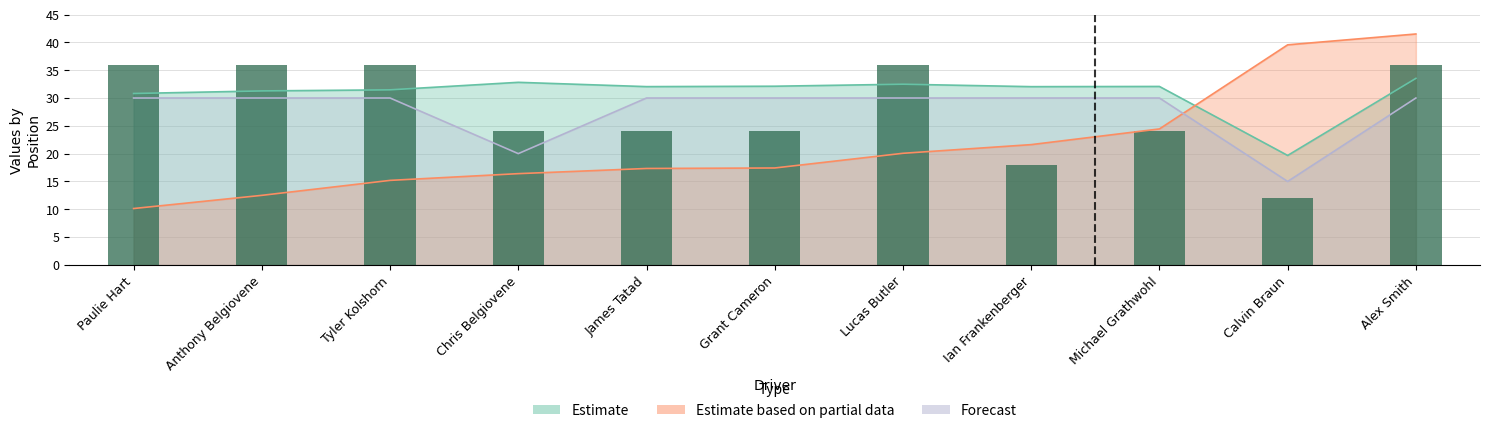

What is the label of the 11th bar from the right?

Paulie Hart